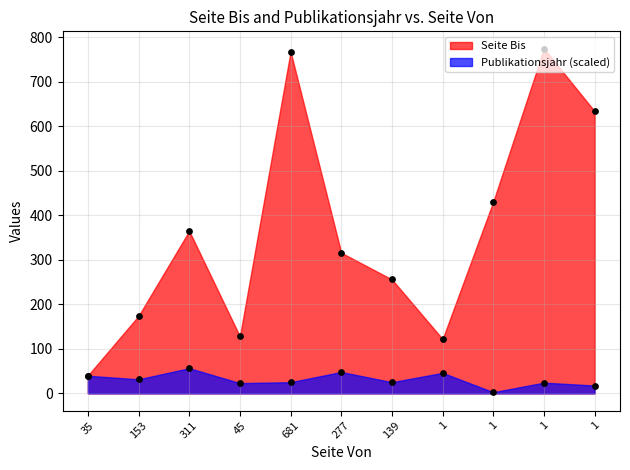

Which series has the largest total across all categories?

Seite Bis